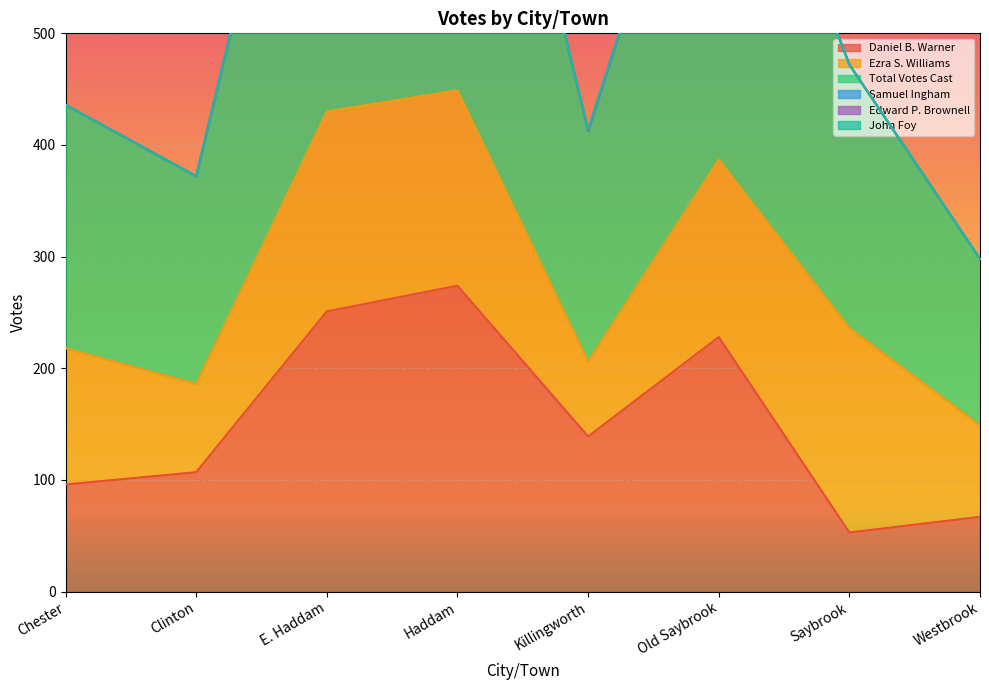

Which series has the widest spread of values?

Total Votes Cast